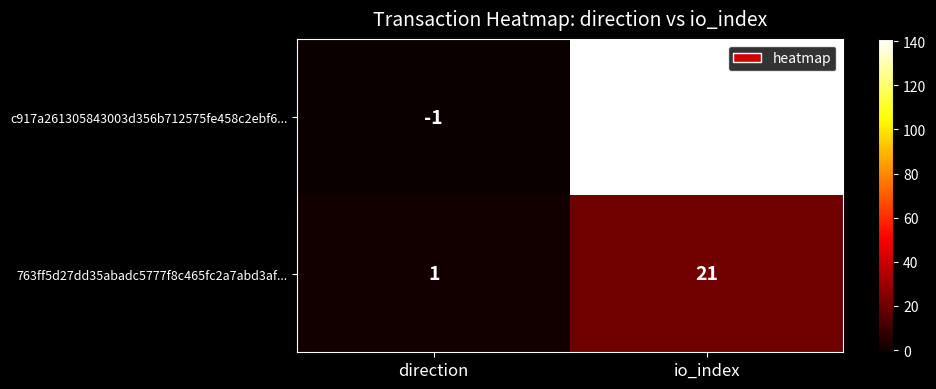

How many series are shown in this chart?

2